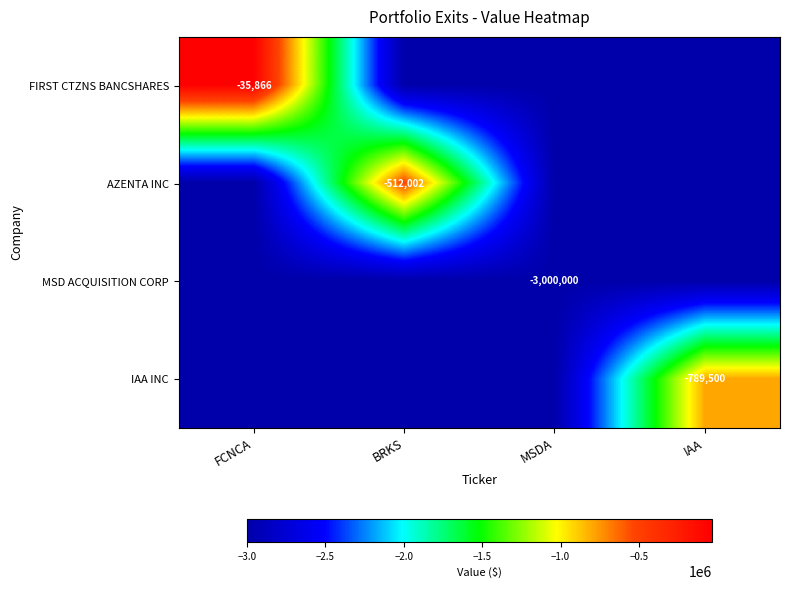

Is it true that IAA INC equals -4379738 at BRKS?

False